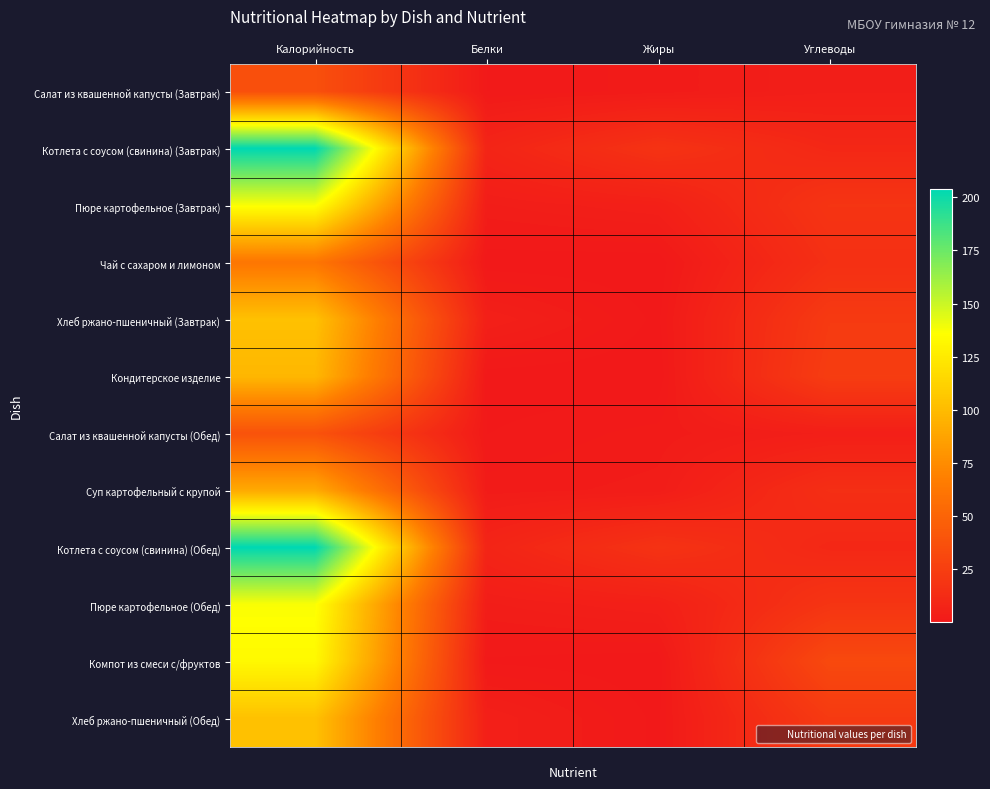

How many distinct data groups are displayed?

12